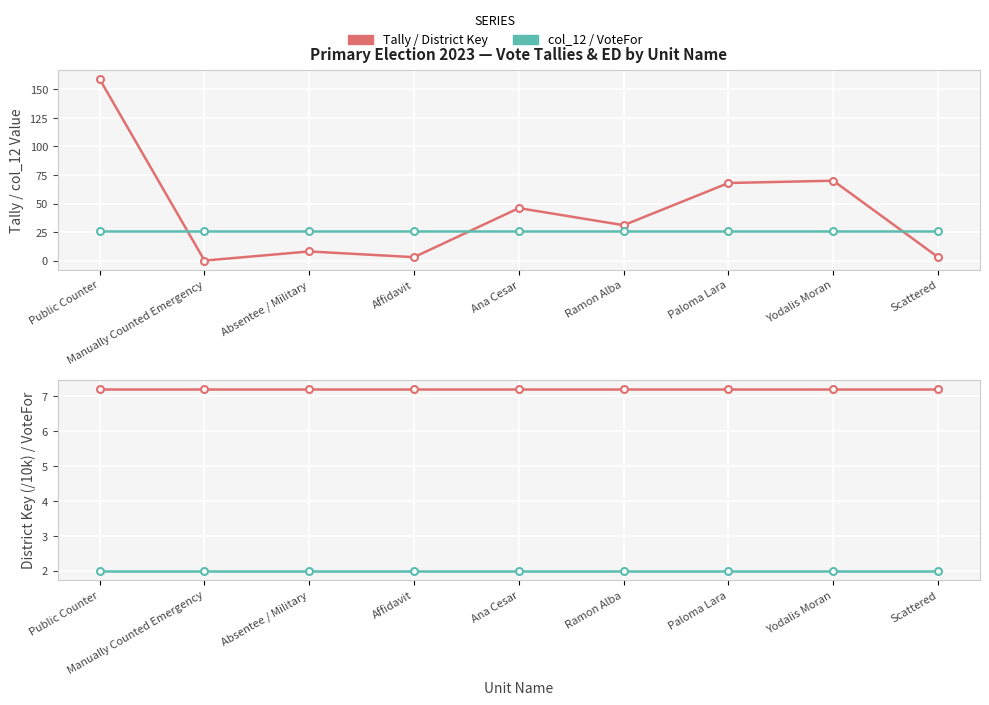

Is the value of District Key (/10k) at Ramon Alba greater than the value of col_12 (ED) at Paloma Lara?

No